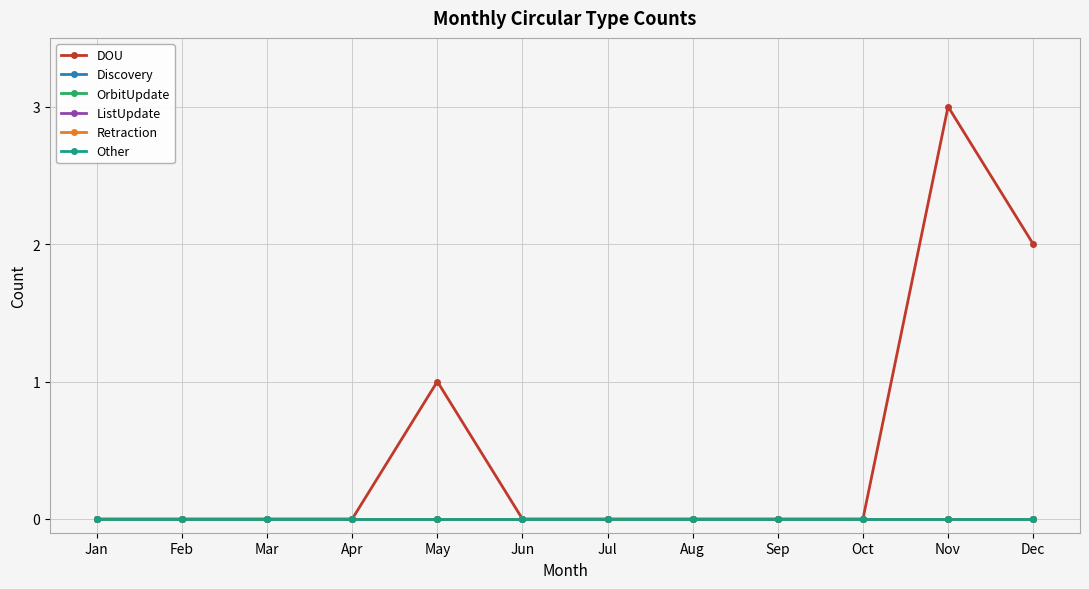

List the series in order of their peak value, lowest first.

Discovery, OrbitUpdate, ListUpdate, Retraction, Other, DOU